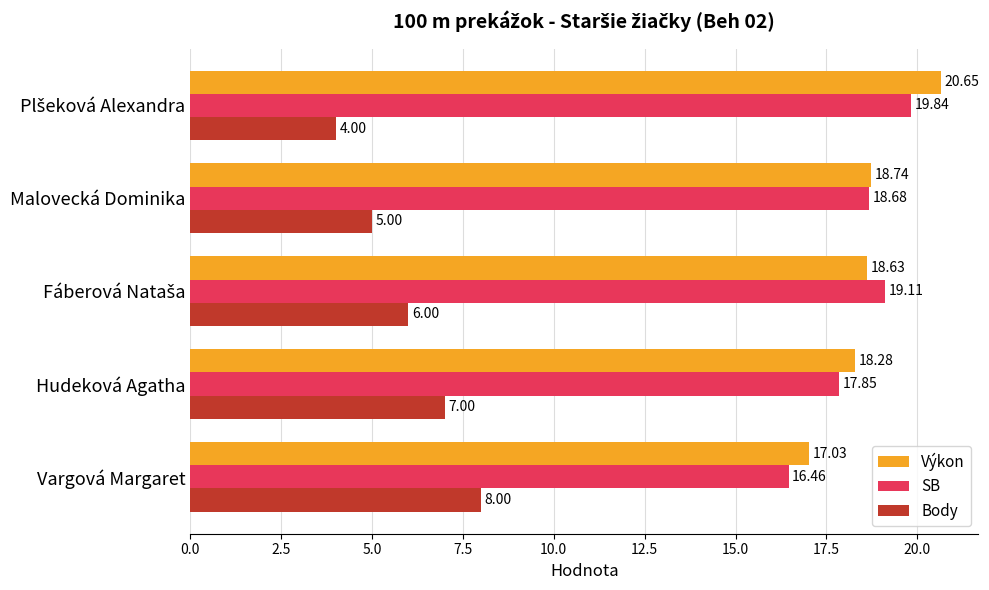

Which category has the lowest value in the Výkon series?

Vargová Margaret